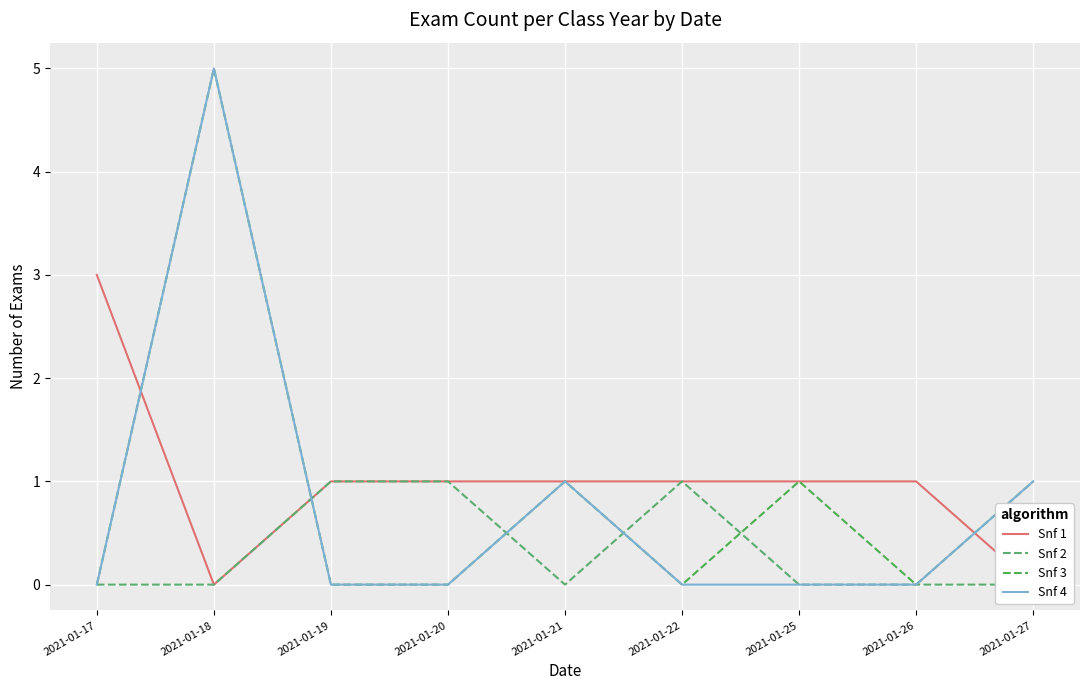

Is it true that Snf 4 equals 0 at 2021-01-26?

True